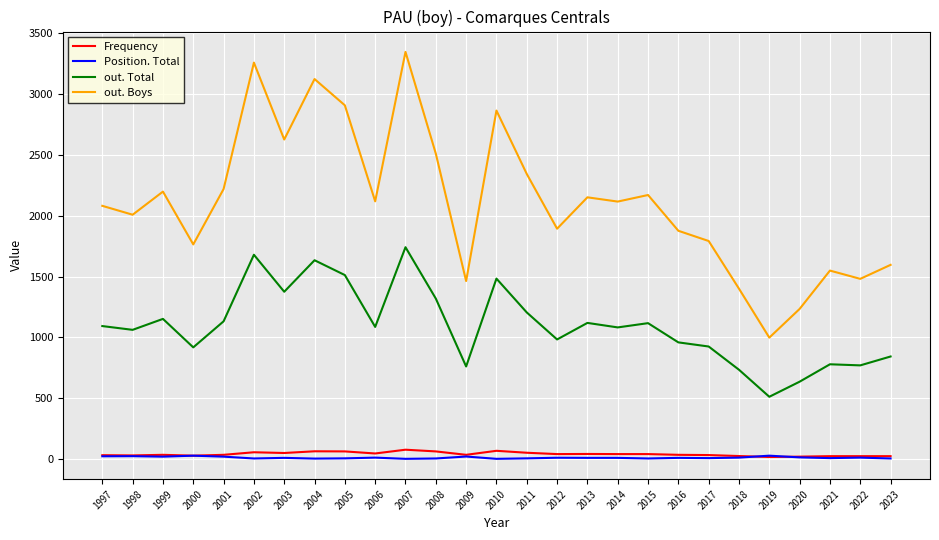

True or false: Position. Total and out. Total cross at least once.

False